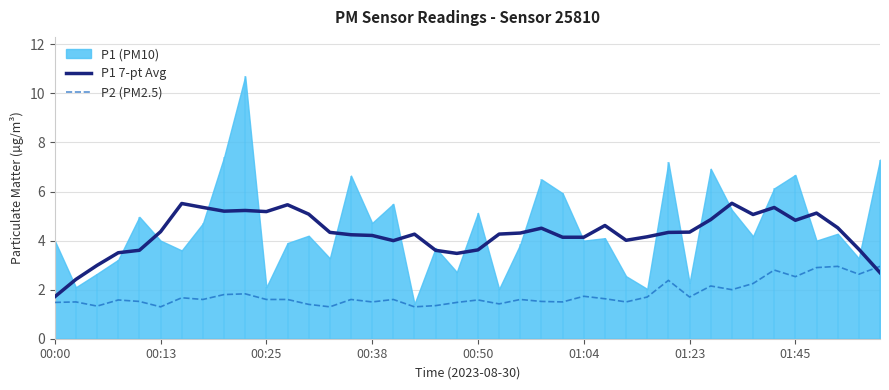

True or false: P1 7-pt Avg has a value of 1.9 at 00:13.

False